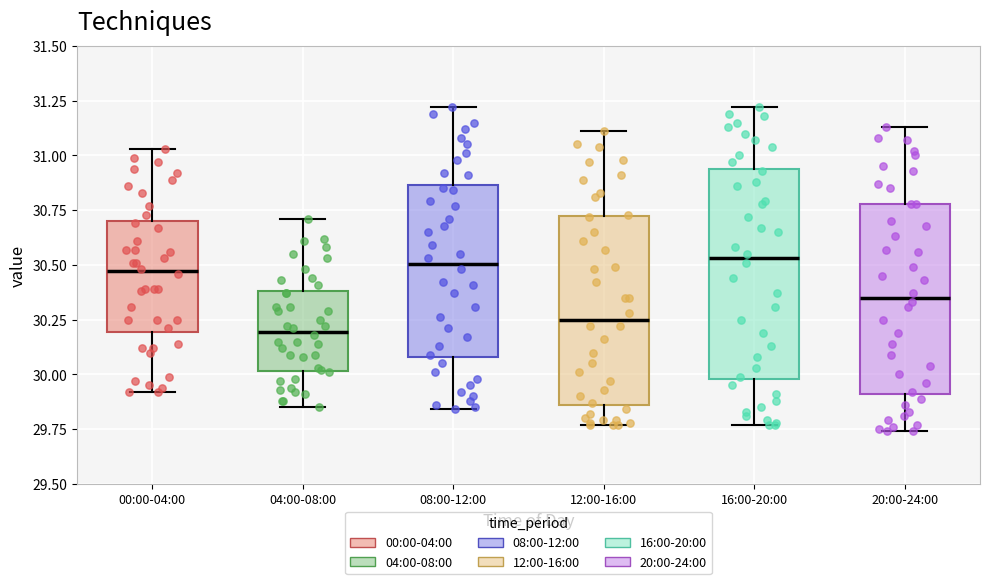

Which box is the tallest, from its lower edge to its upper edge?

16:00-20:00